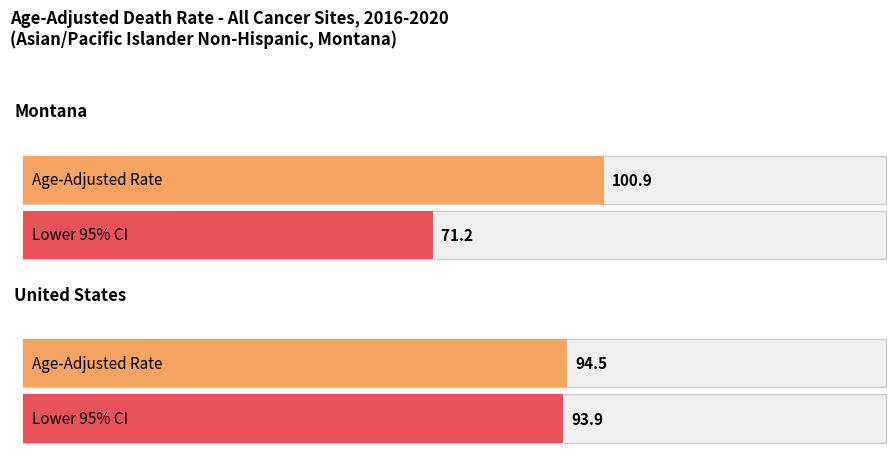

What is the difference between the Average utilization values at Montana and United States?

6.4